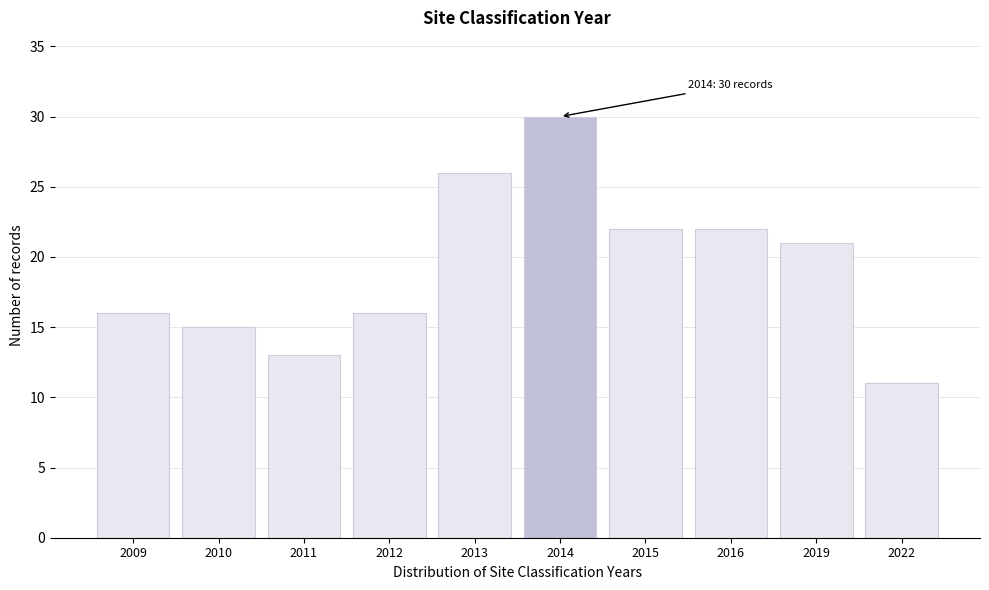

Reading right to left, transcribe all the data shown in this chart.

11	21	22	22	30	26	16	13	15	16